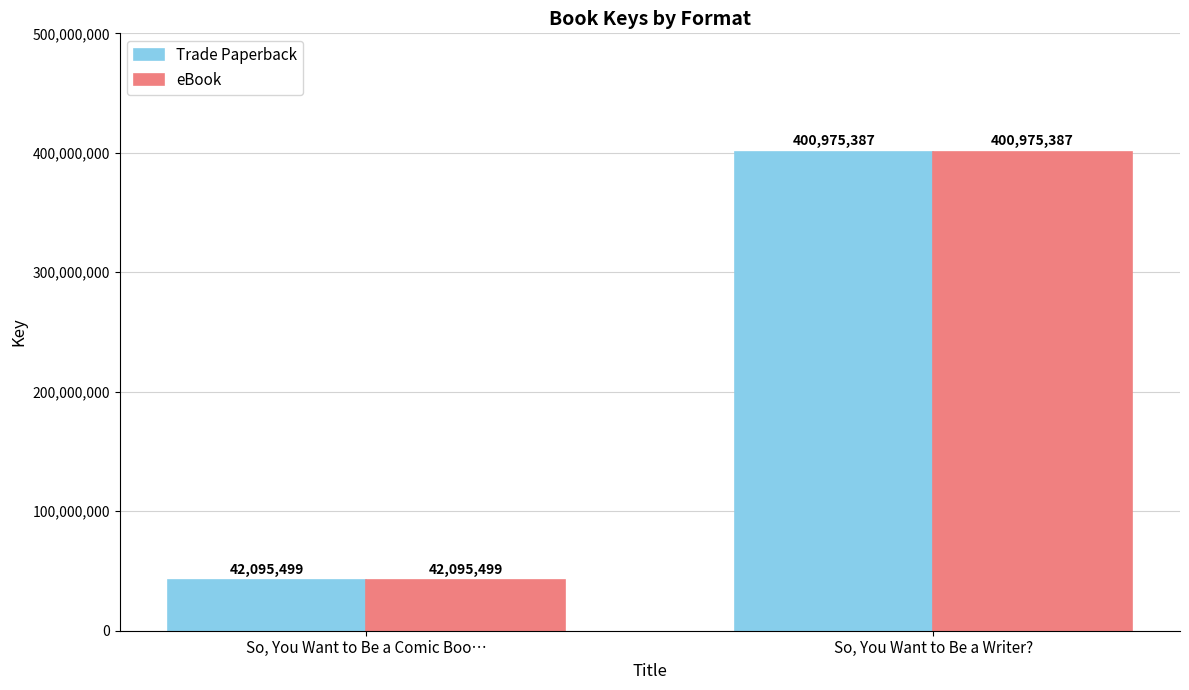

List the labels in order of eBook value, smallest first.

So, You Want to Be a Comic Boo…, So, You Want to Be a Writer?